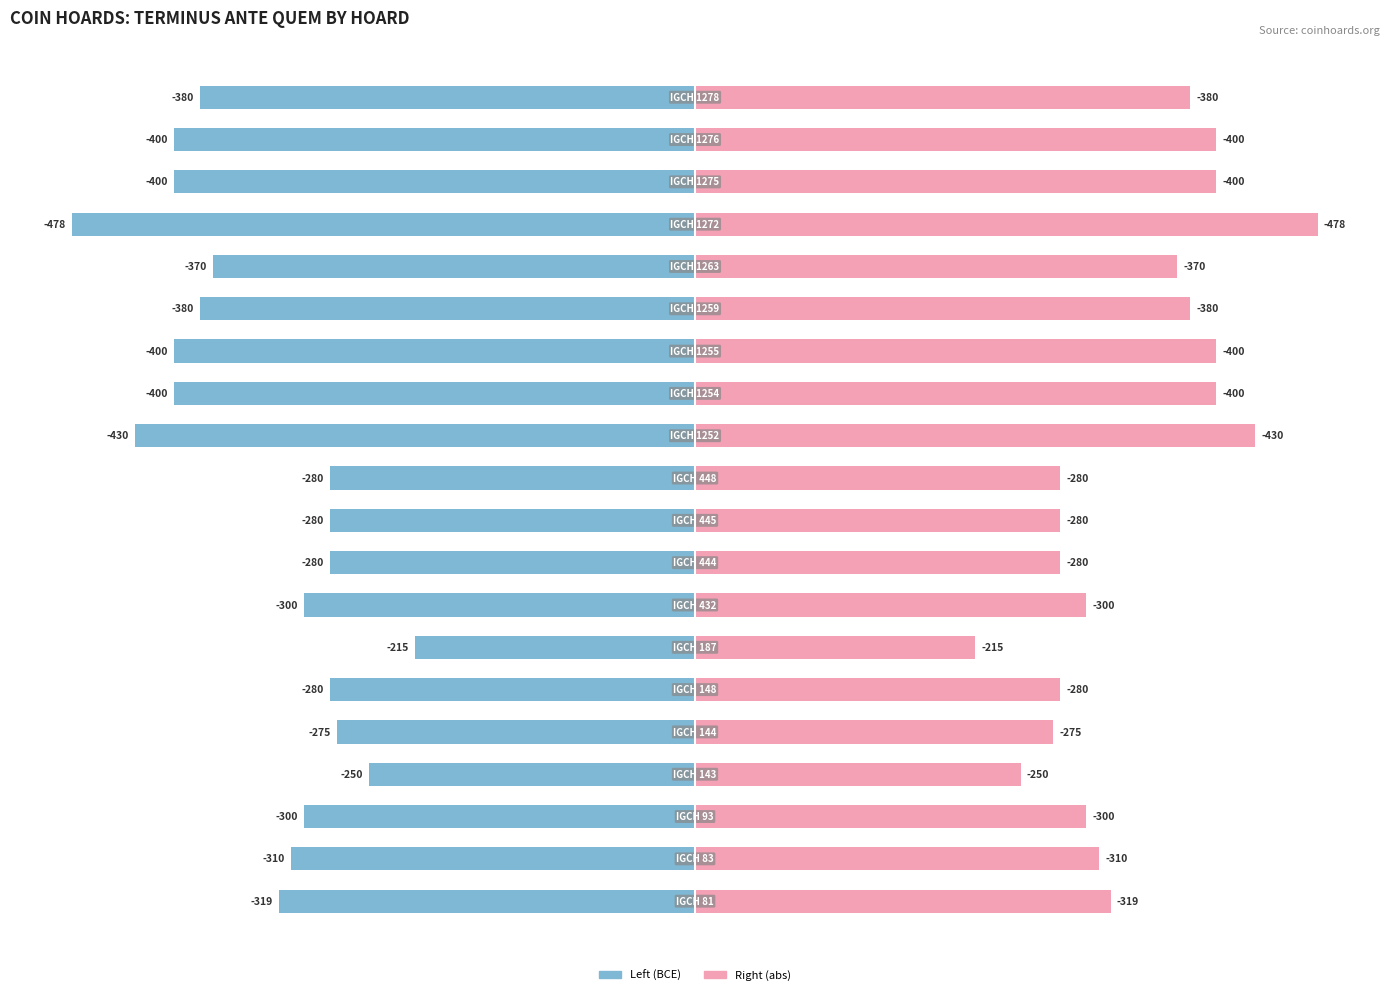

Is the value of Terminus Ante Quem (abs) at 10 greater than the value of Terminus Ante Quem (BCE) at 4?

Yes